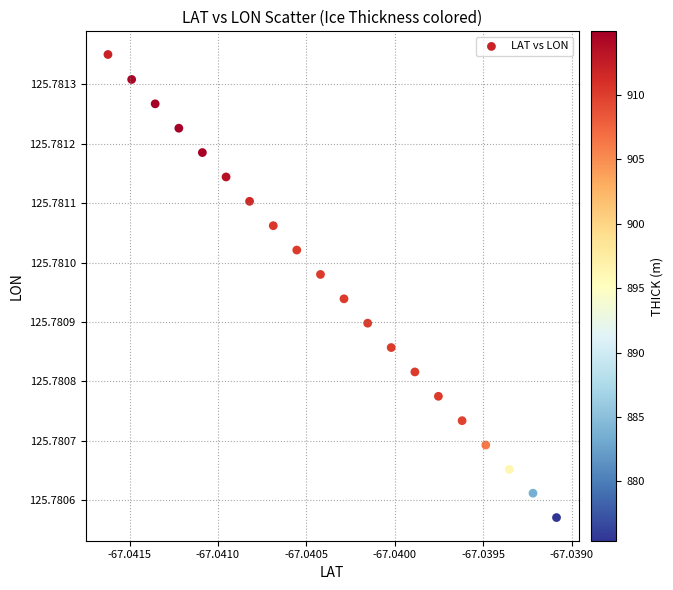

How many data points are displayed?

20